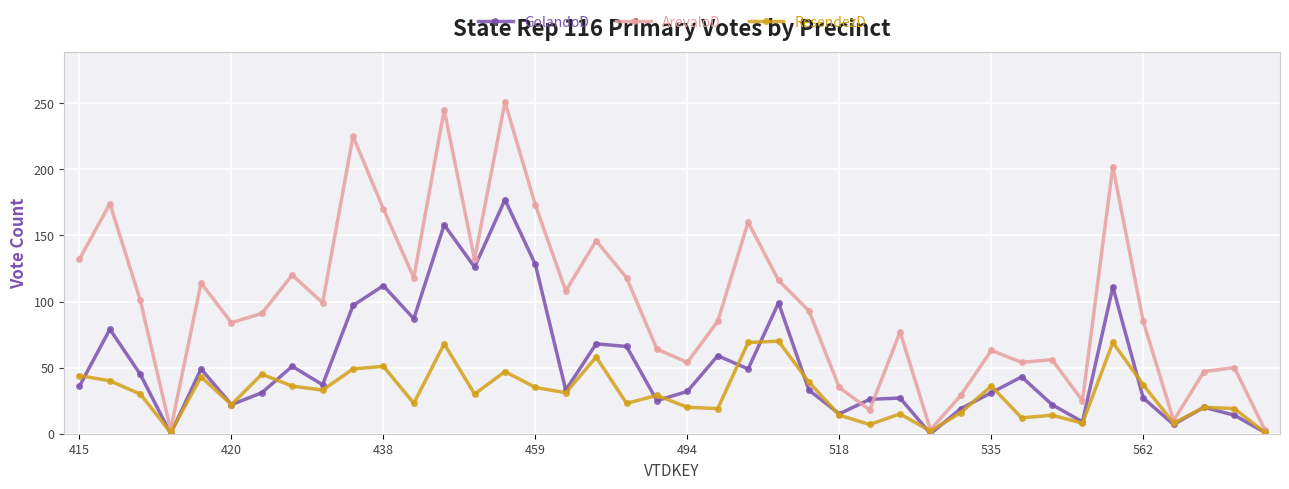

Which series has the largest total across all categories?

ArevaloD